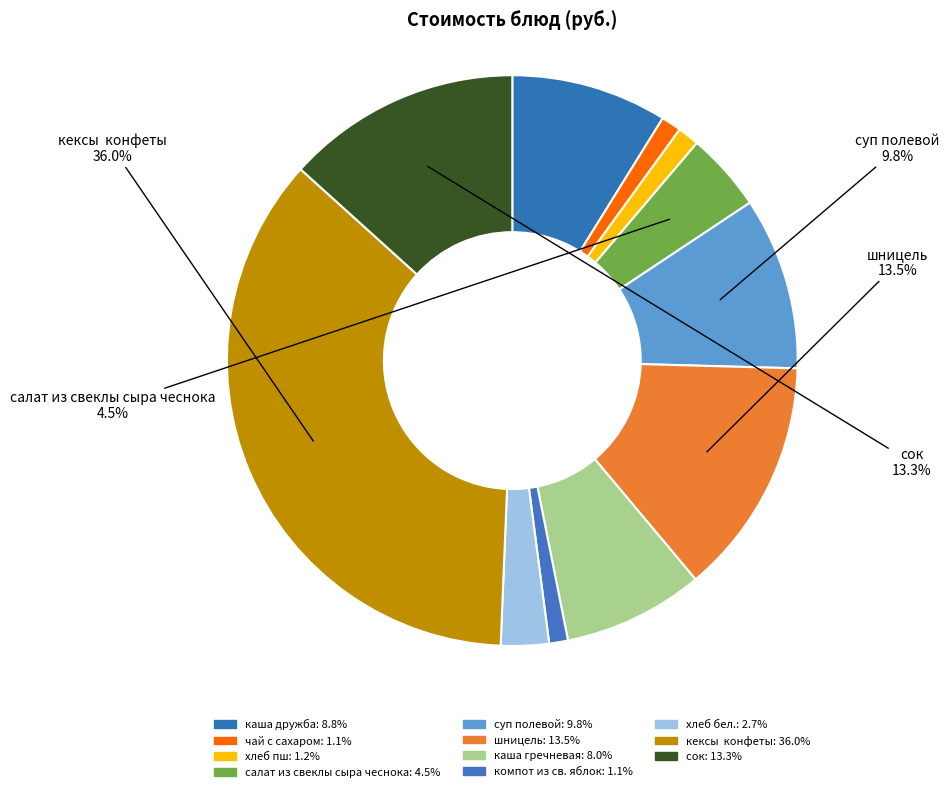

Do каша дружба and хлеб пш together represent more than half of the pie?

No